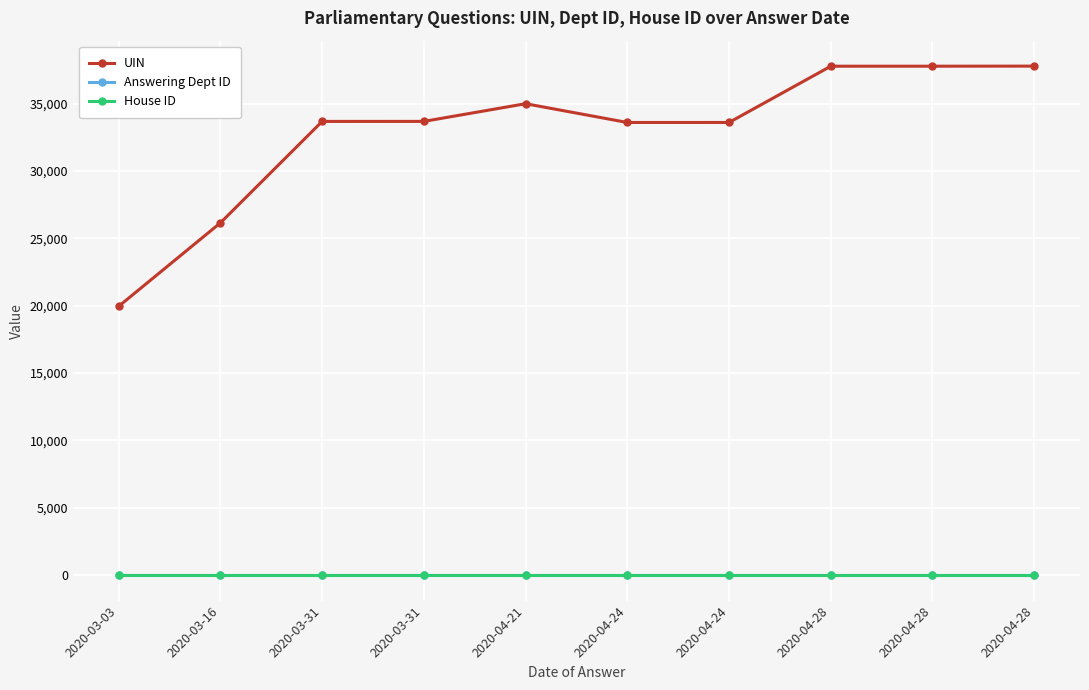

What is the difference between the highest and lowest values at 2020-04-24?

33608